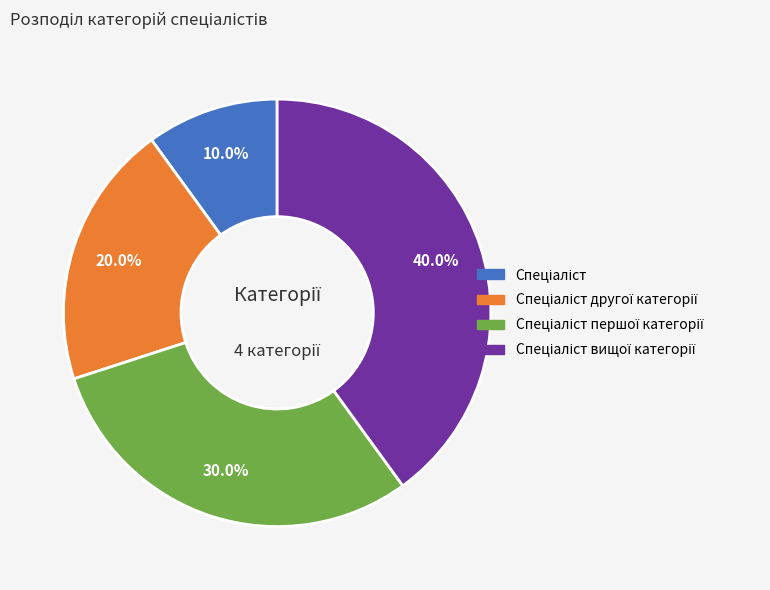

Is there any slice that represents more than half of the pie?

No